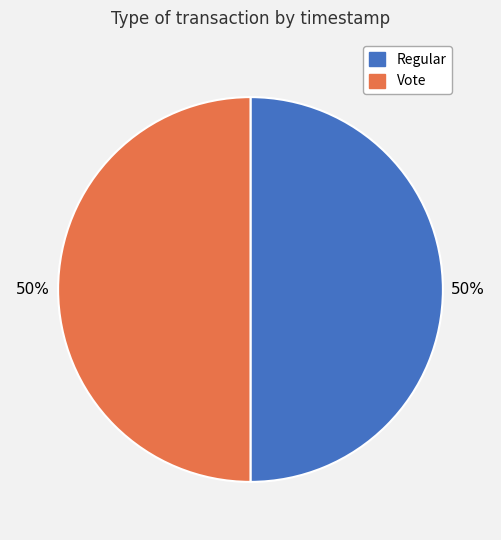

To the nearest percent, what portion does Regular represent?

50%